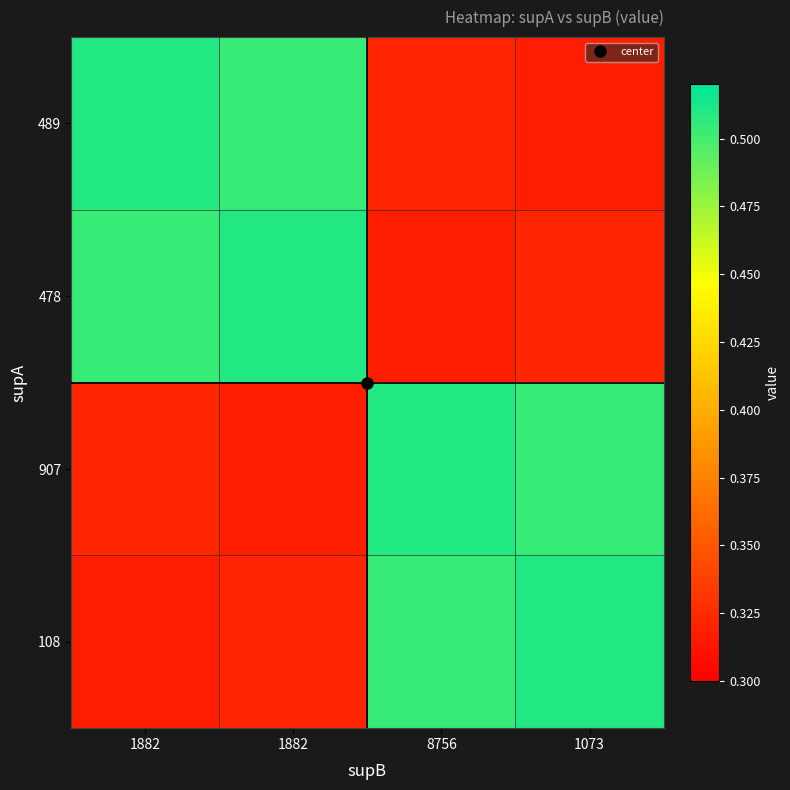

What is the total value across all series at 8756?

1.7